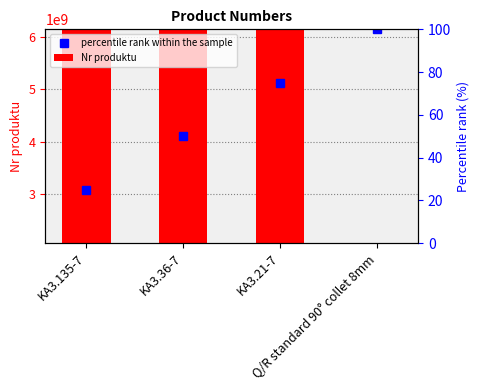

List the labels in order of value, smallest first.

Q/R standard 90° collet 8mm, KA3.135-7, KA3.36-7, KA3.21-7